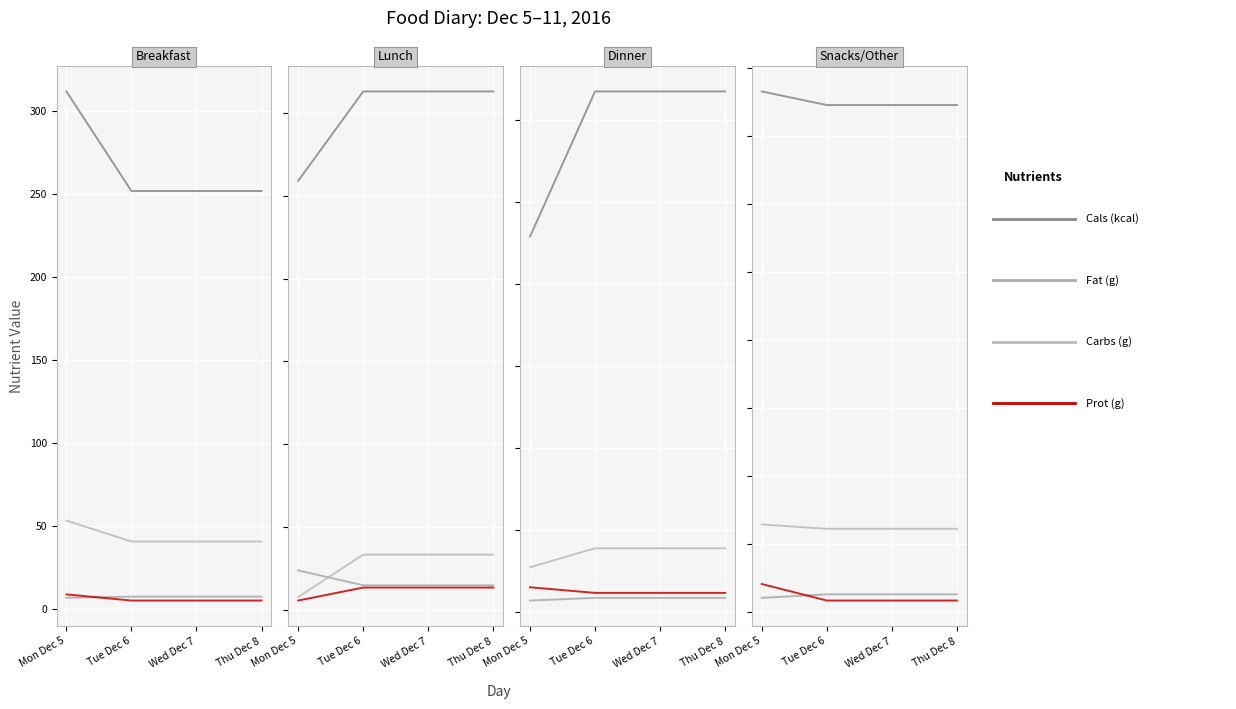

Which category has the highest value in the Carbs (g) series?

Mon Dec 5